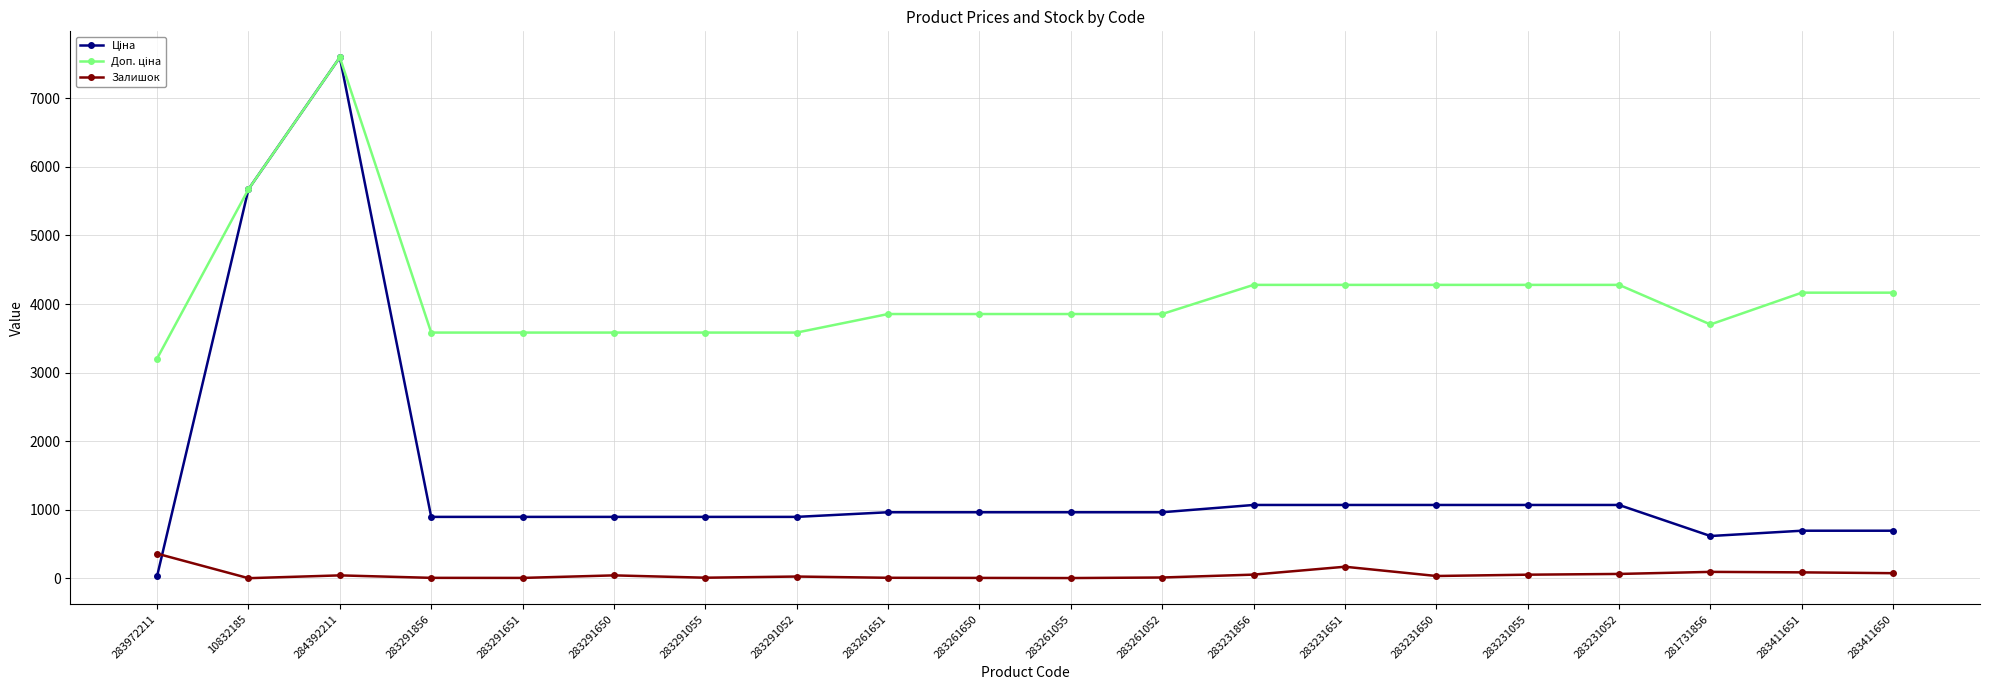

At which category is the sum across all series the highest?

284392211